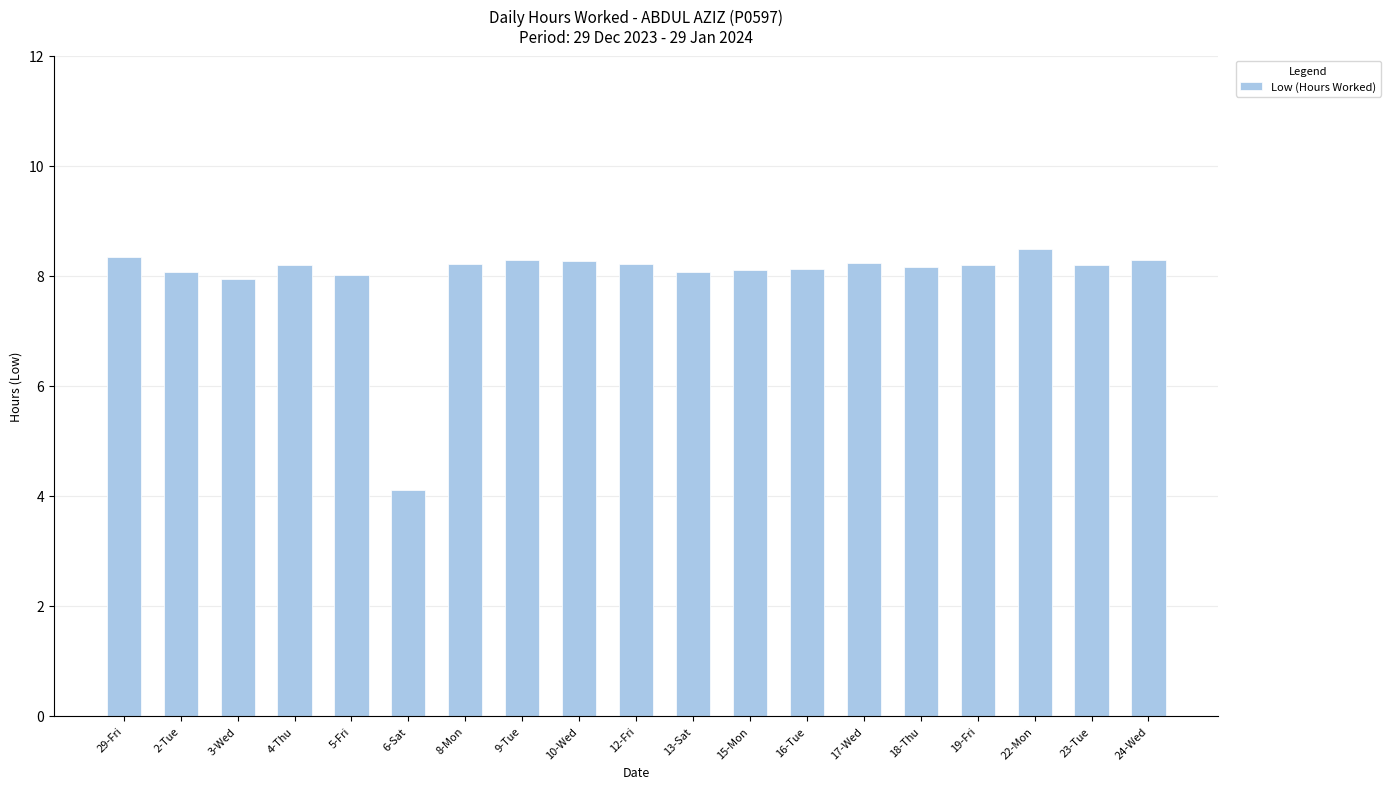

What value does the data have at 18-Thu?

8.2